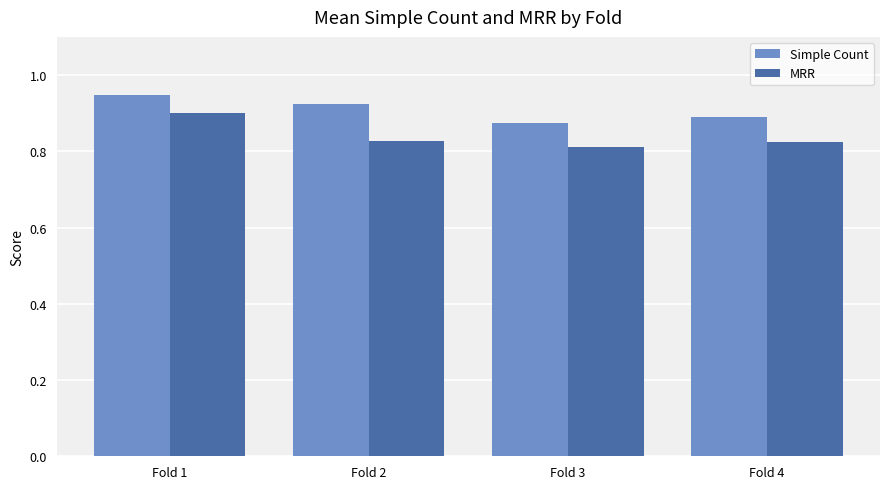

At which category does the chart reach its peak across all series?

Fold 1